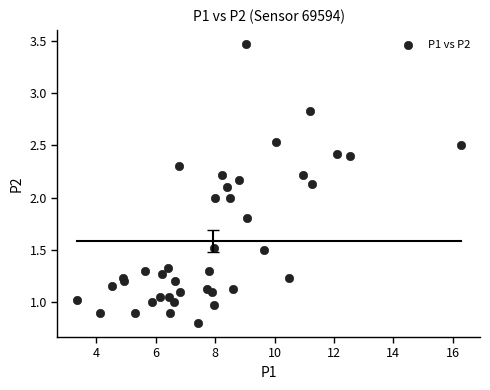

What is the range of X values (max minus min)?

12.9